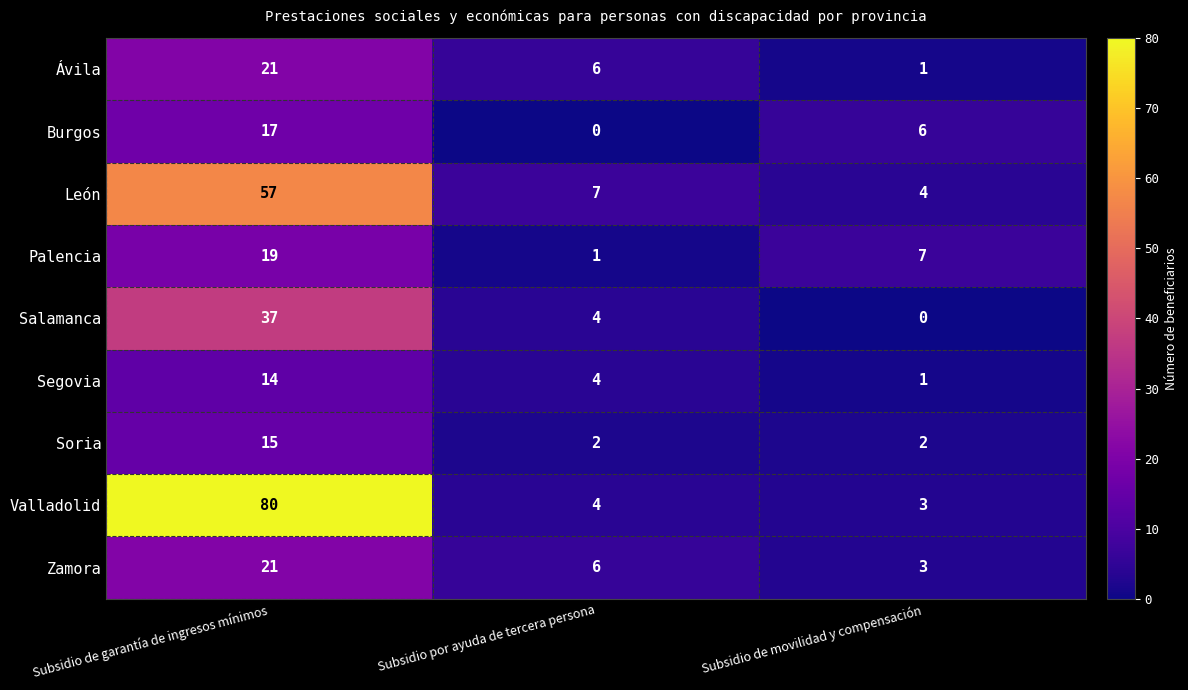

Count the number of categories in the chart.

3